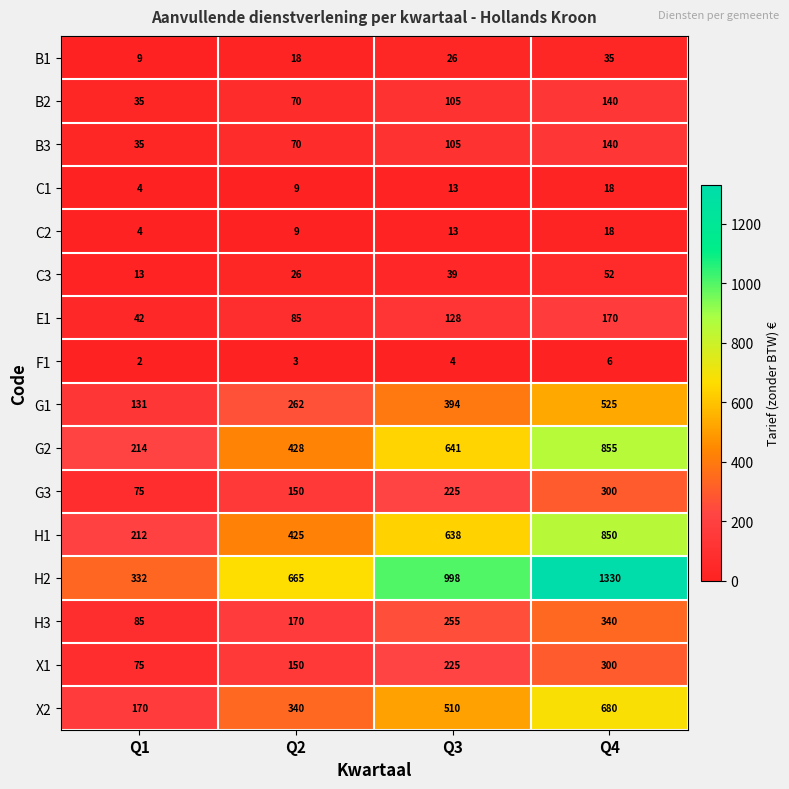

List the labels in order of C1 value, largest first.

Q4, Q3, Q2, Q1